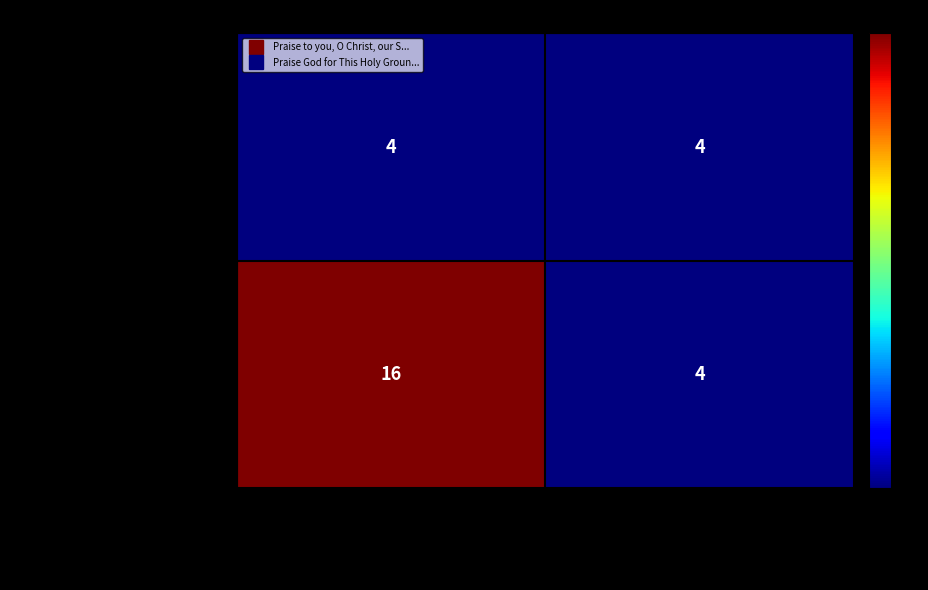

Reading left to right, transcribe all the data shown in this chart.

Row 2: Praise God for This Holy ...: Col 1: You are the Word who...=4	Col 2: Praise God for this ...=4
Row 1: Praise to you, O Christ, ...: Col 1: You are the Word who...=16	Col 2: Praise God for this ...=4